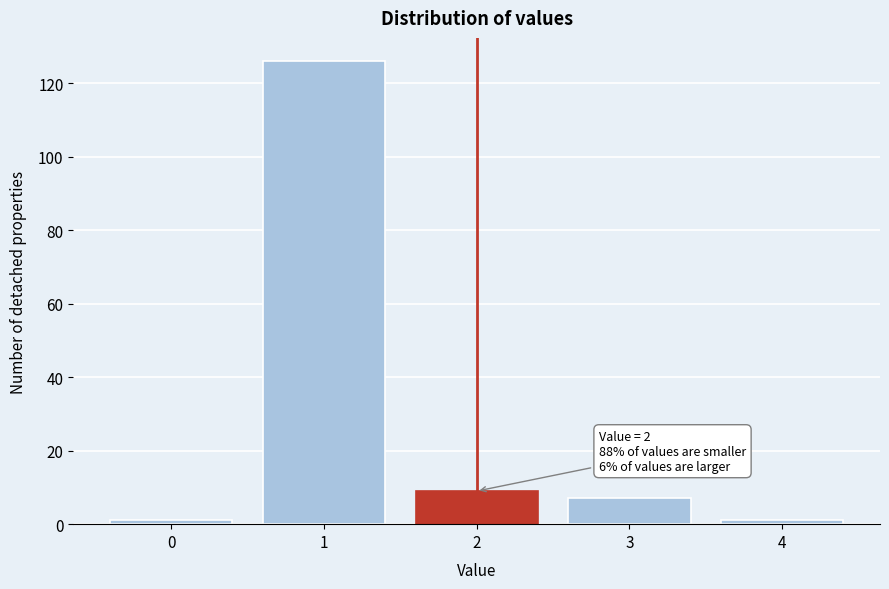

Which range on the x-axis has the tallest bar?

0.5 to 1.5